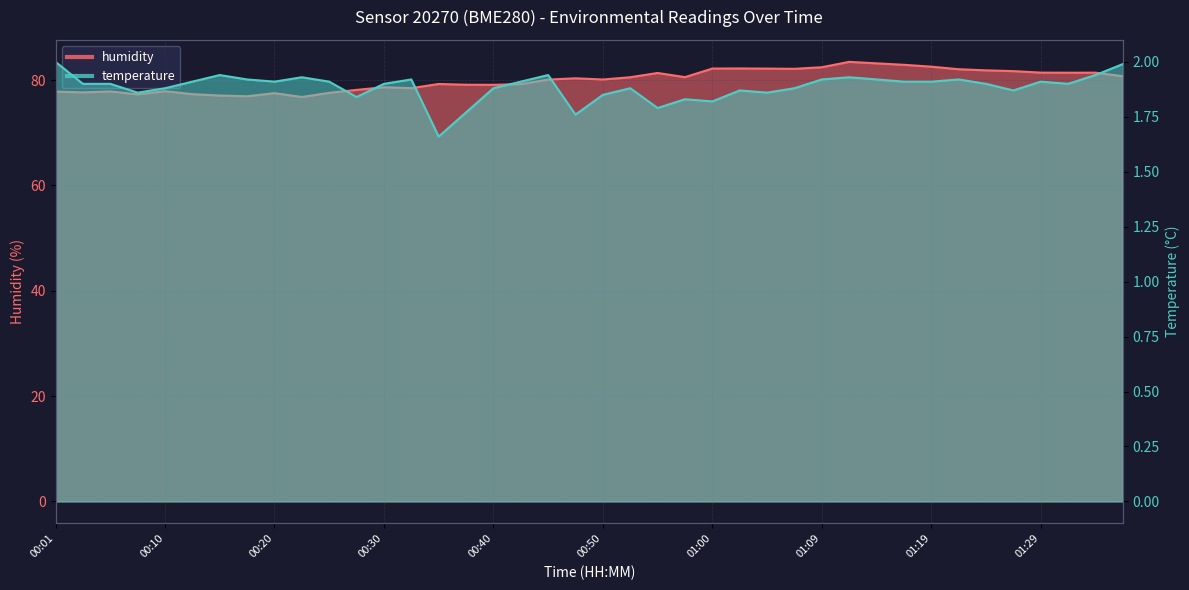

What is the difference between the highest and lowest values at 00:13?

75.4